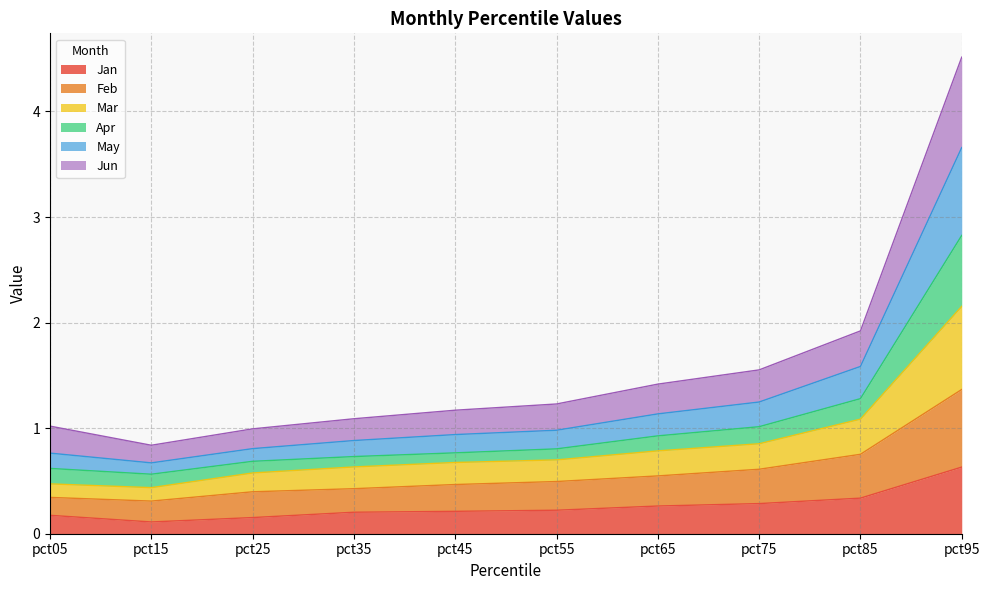

What is the total value across all series at pct35?

1.1